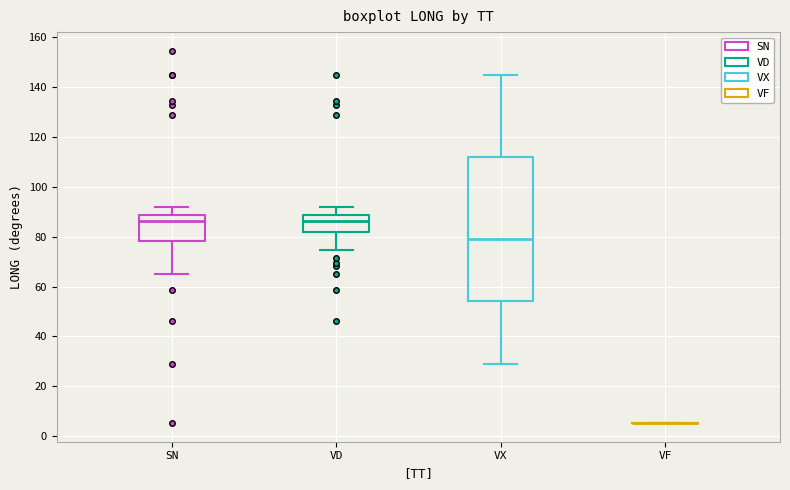

Reading left to right, transcribe this box plot: for each box, give where its median line is, the range the box spans, and where its two whiskers end, as read against the y-axis. The values are not printed on the chart, so give them approximately, as read against the axis.

SN: median 86, box 78 to 88, whiskers 64 to 92
VD: median 86, box 82 to 88, whiskers 74 to 92
VX: median 80, box 54 to 112, whiskers 30 to 144
VF: box collapsed to a line at 6, whiskers 6 to 6